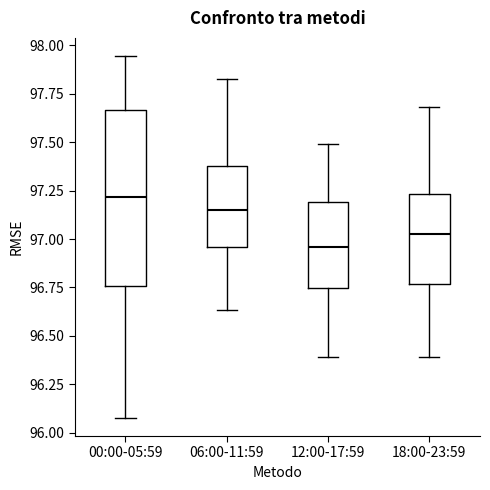

Which box has the highest median line?

00:00-05:59